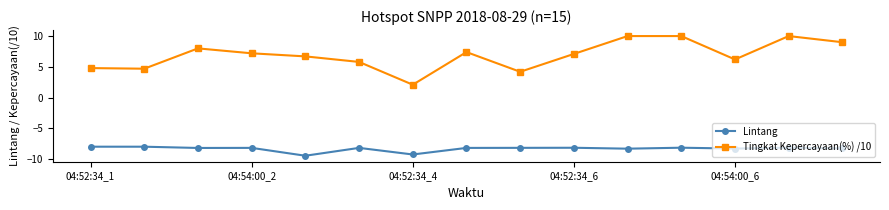

List the series in order of their peak value, highest first.

Tingkat Kepercayaan(%) /10, Lintang